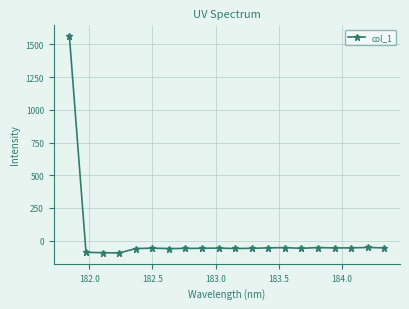

What is the value of the 18th point from the left?

-55.8